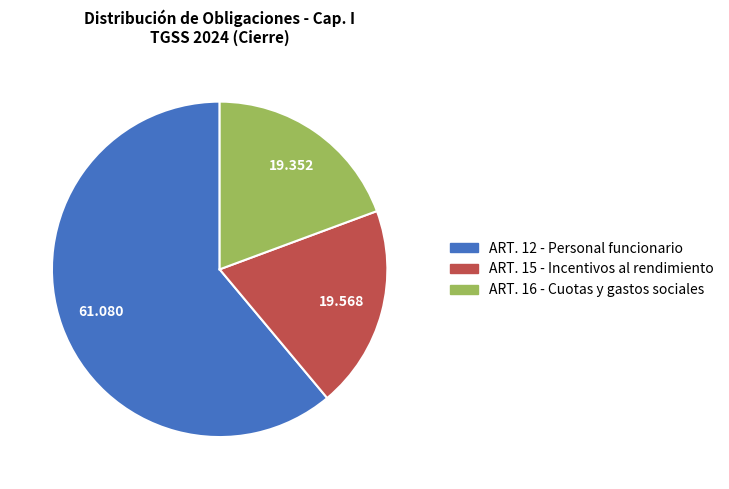

Is there any slice that represents more than half of the pie?

Yes